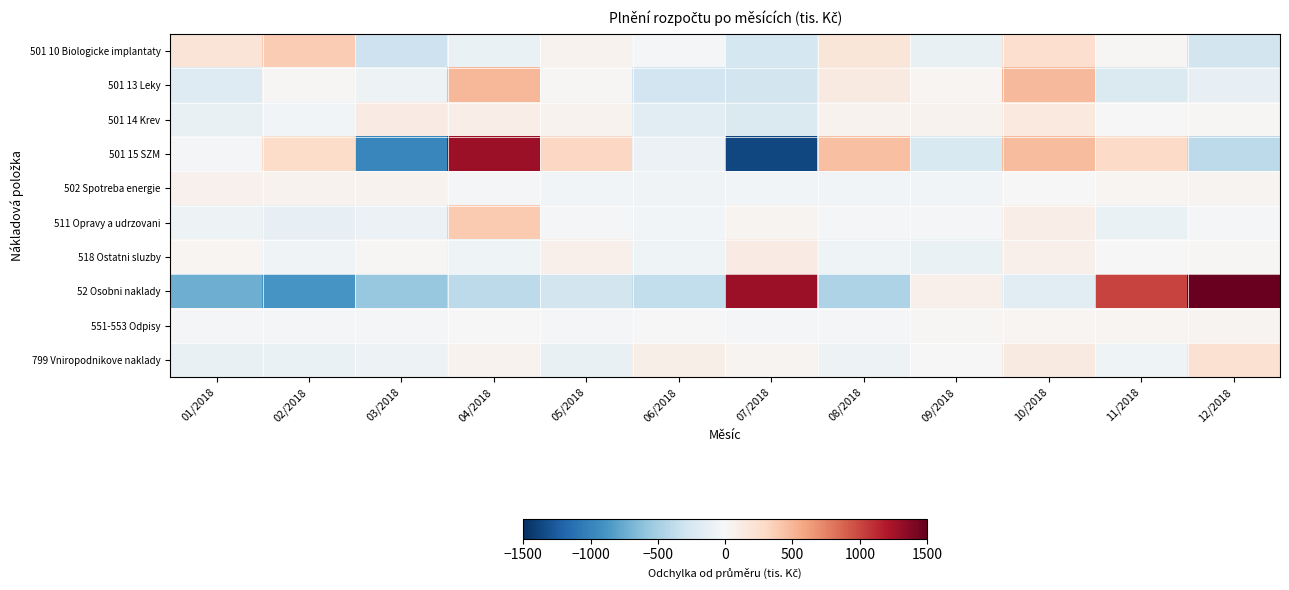

Reading left to right, what are all the values shown in this chart?

501 10 Biologicke implantaty: 01/2018=195.1	02/2018=382.4	03/2018=-307.5	04/2018=-103.6	05/2018=55.9	06/2018=-34.4	07/2018=-260.8	08/2018=181.2	09/2018=-111.2	10/2018=254.9	11/2018=18.4	12/2018=-270.4
501 13 Leky: 01/2018=-196.2	02/2018=18.7	03/2018=-78.4	04/2018=495.7	05/2018=22.5	06/2018=-287.1	07/2018=-279.1	08/2018=131.6	09/2018=30.0	10/2018=483.3	11/2018=-216.1	12/2018=-124.8
501 14 Krev: 01/2018=-114.9	02/2018=-38.4	03/2018=120.8	04/2018=105.0	05/2018=50.6	06/2018=-172.3	07/2018=-218.6	08/2018=56.6	09/2018=47.4	10/2018=146.3	11/2018=4.1	12/2018=13.5
501 15 SZM: 01/2018=-15.2	02/2018=279.8	03/2018=-975.3	04/2018=1278.6	05/2018=310.8	06/2018=-88.9	07/2018=-1369.9	08/2018=452.6	09/2018=-231.8	10/2018=470.1	11/2018=282.0	12/2018=-392.6
502 Spotreba energie: 01/2018=63.1	02/2018=51.0	03/2018=47.3	04/2018=-27.2	05/2018=-43.1	06/2018=-51.7	07/2018=-37.1	08/2018=-44.3	09/2018=-43.3	10/2018=10.4	11/2018=28.4	12/2018=46.5
511 Opravy a udrzovani: 01/2018=-79.9	02/2018=-125.0	03/2018=-84.6	04/2018=388.9	05/2018=-14.2	06/2018=-35.2	07/2018=39.7	08/2018=-25.8	09/2018=-22.8	10/2018=94.8	11/2018=-101.0	12/2018=-34.9
518 Ostatni sluzby: 01/2018=27.4	02/2018=-53.8	03/2018=15.5	04/2018=-67.2	05/2018=78.0	06/2018=-59.7	07/2018=118.9	08/2018=-66.2	09/2018=-95.5	10/2018=79.1	11/2018=0.3	12/2018=23.2
52 Osobni naklady: 01/2018=-735.3	02/2018=-889.4	03/2018=-567.4	04/2018=-397.9	05/2018=-273.4	06/2018=-373.3	07/2018=1288.2	08/2018=-459.3	09/2018=78.9	10/2018=-166.8	11/2018=1015.8	12/2018=1479.9
551-553 Odpisy: 01/2018=-33.6	02/2018=-33.6	03/2018=-14.3	04/2018=11.4	05/2018=-12.0	06/2018=-4.1	07/2018=-15.4	08/2018=-18.4	09/2018=15.6	10/2018=33.3	11/2018=33.3	12/2018=37.9
799 Vniropodnikove naklady: 01/2018=-110.2	02/2018=-100.2	03/2018=-71.5	04/2018=53.6	05/2018=-110.5	06/2018=89.6	07/2018=38.8	08/2018=-74.9	09/2018=-8.8	10/2018=138.6	11/2018=-68.9	12/2018=224.6